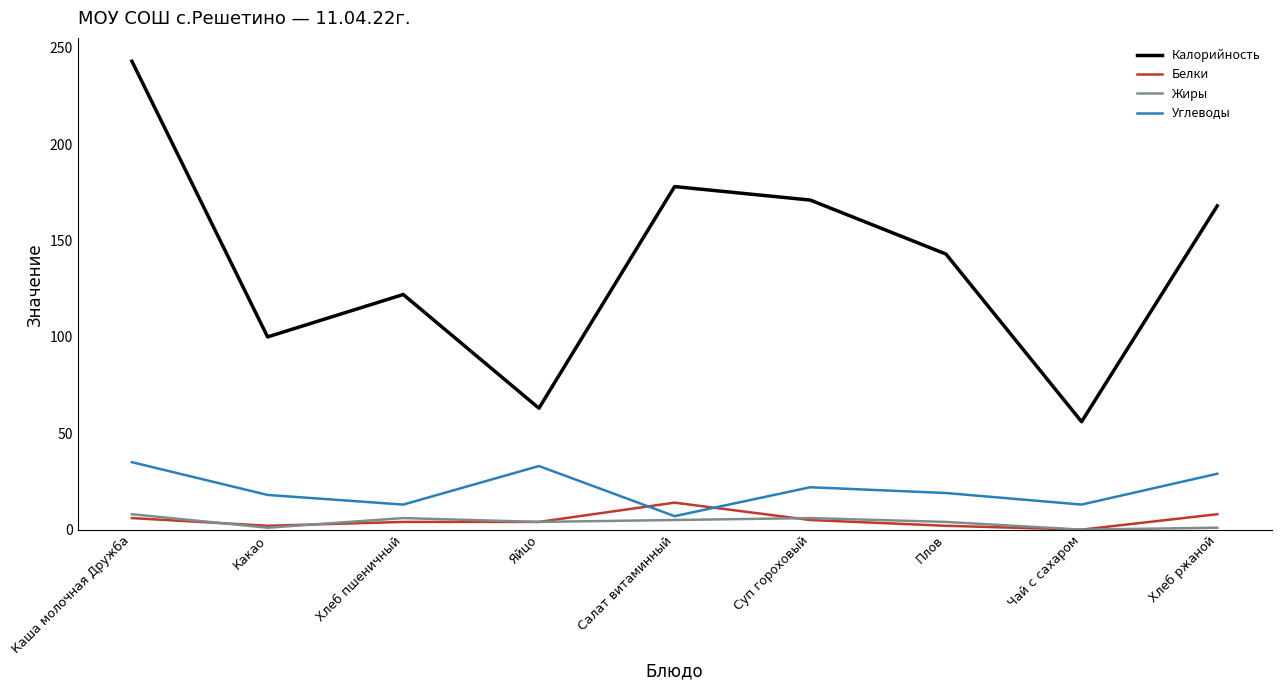

At which category does the chart reach its peak across all series?

Каша молочная Дружба